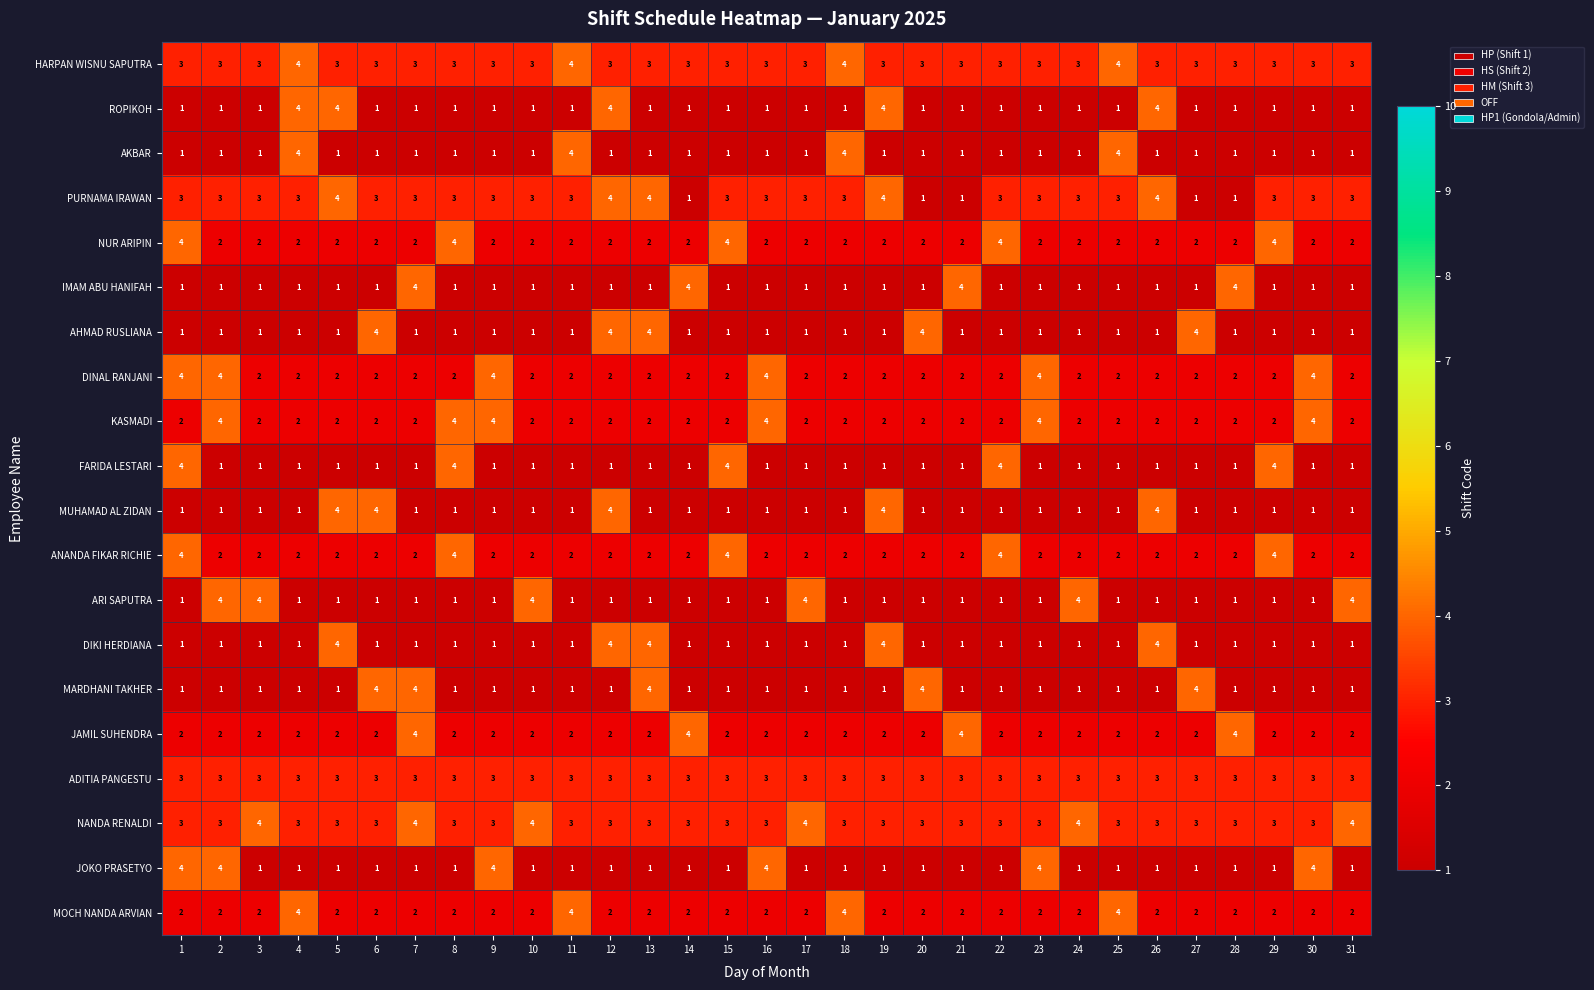

What is the difference between the highest and lowest values at 20?

3